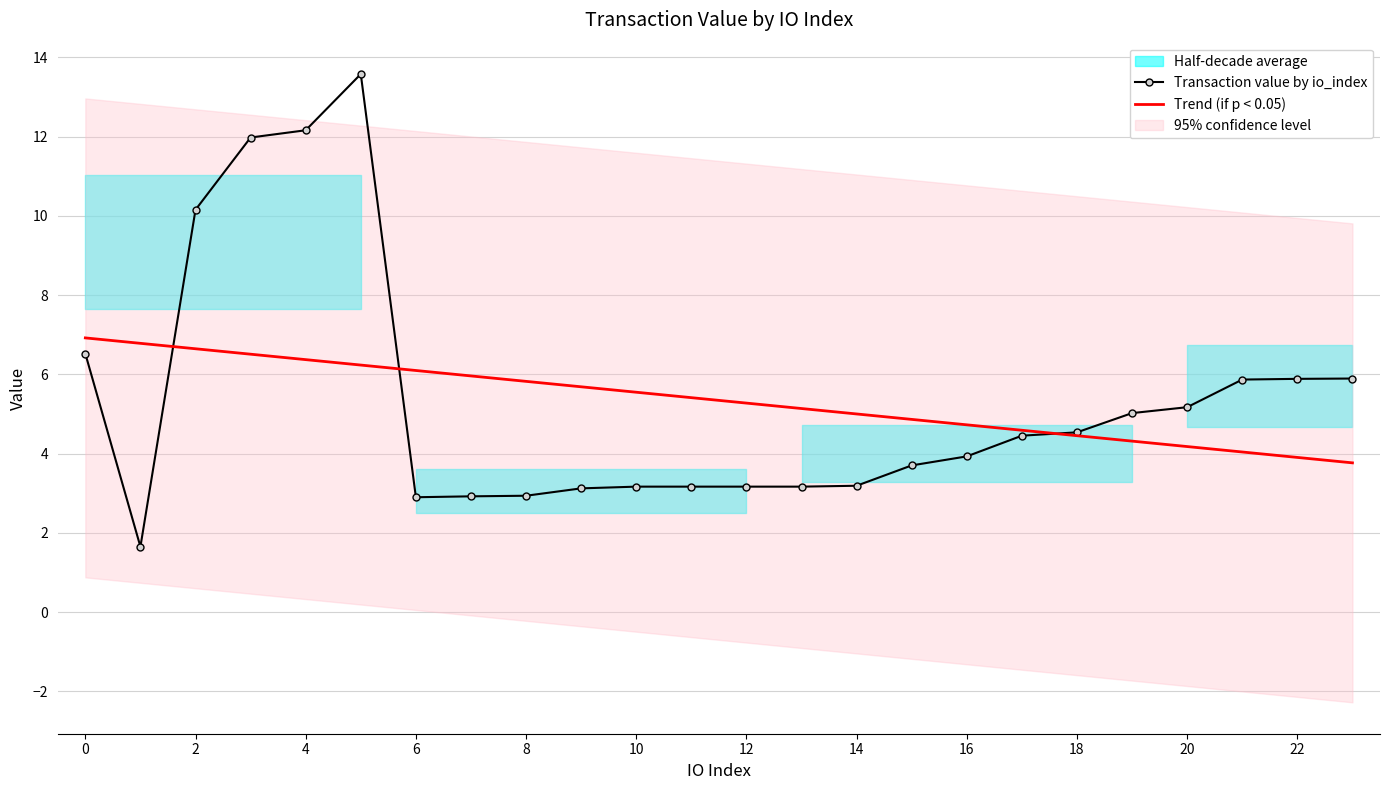

What is the smallest value displayed?

1.7